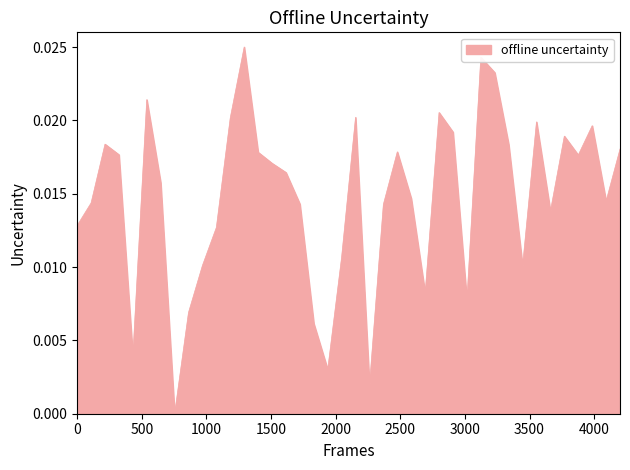

How many lines are shown in the chart?

1